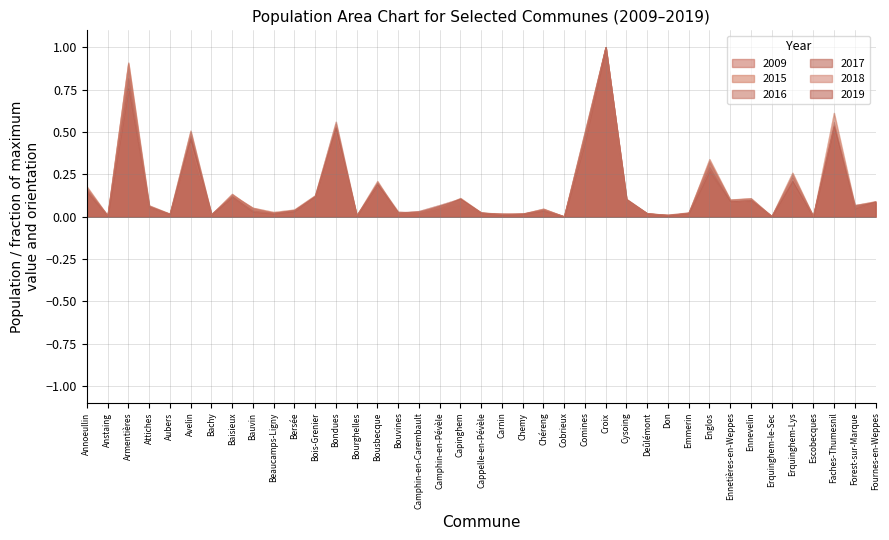

What is the sum of the 2018 values at Carnin and Capinghem?

0.1